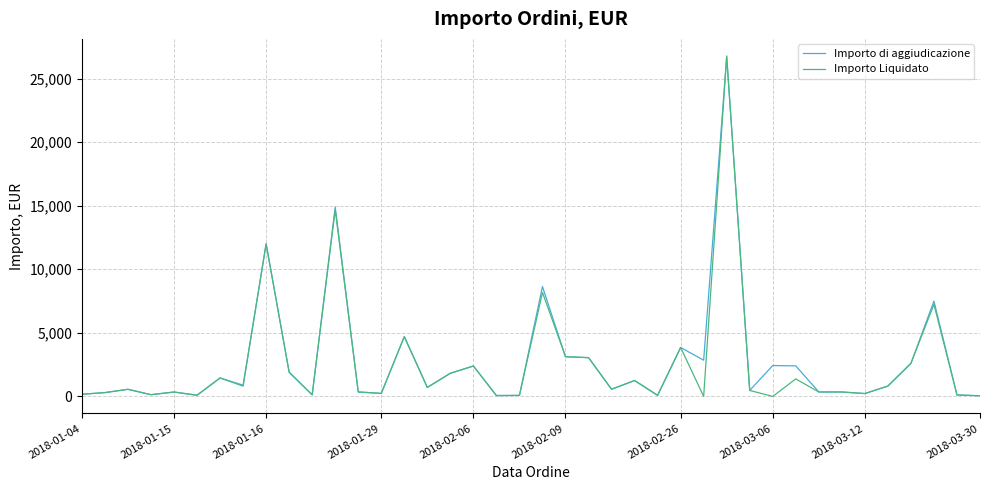

What is the highest value of the Importo di aggiudicazione series?

26699.2